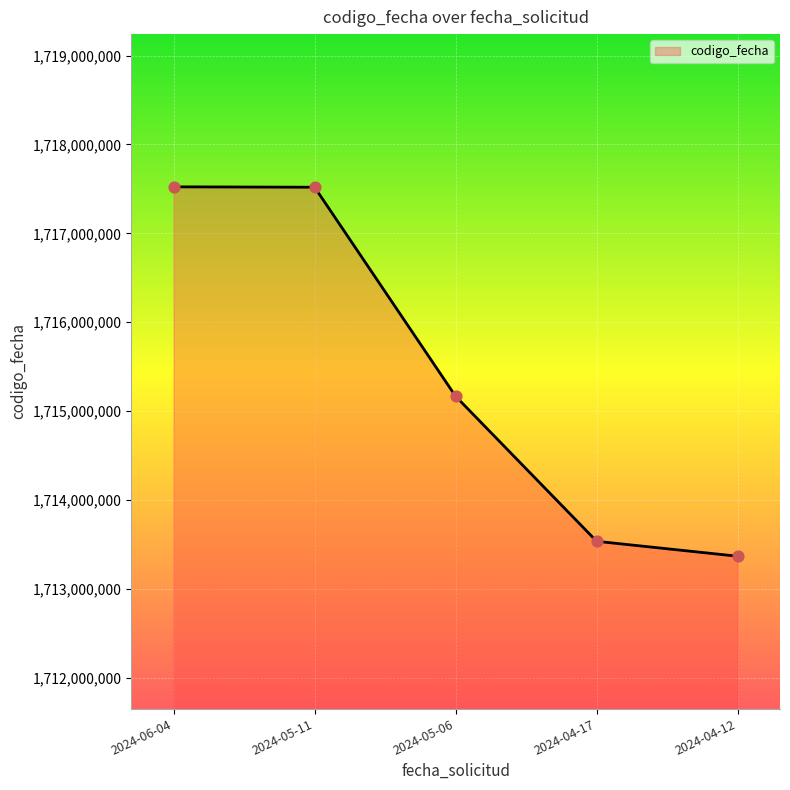

Which has a higher value, 2024-05-11 or 2024-04-17?

2024-05-11